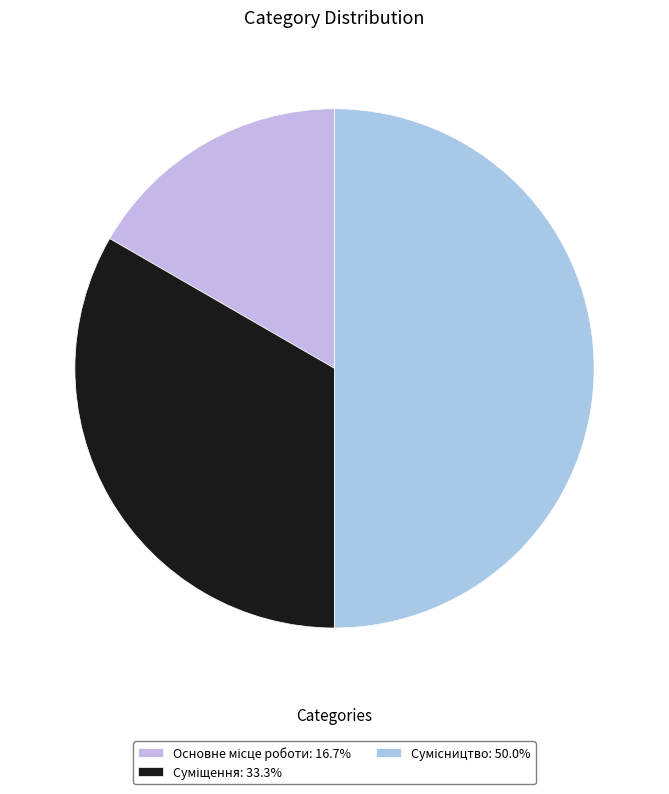

To the nearest percent, what percentage of the pie is Суміщення?

33%